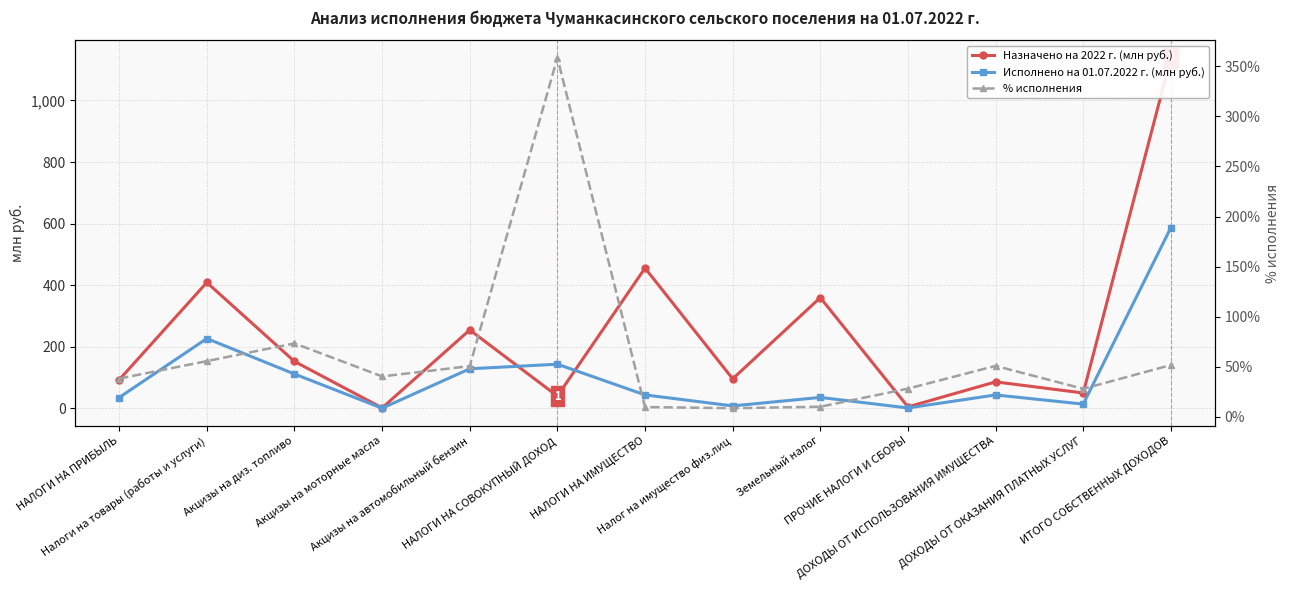

What is the difference between the Назначено на 2022 г. (млн руб.) values at НАЛОГИ НА ИМУЩЕСТВО and НАЛОГИ НА ПРИБЫЛЬ?

362.7